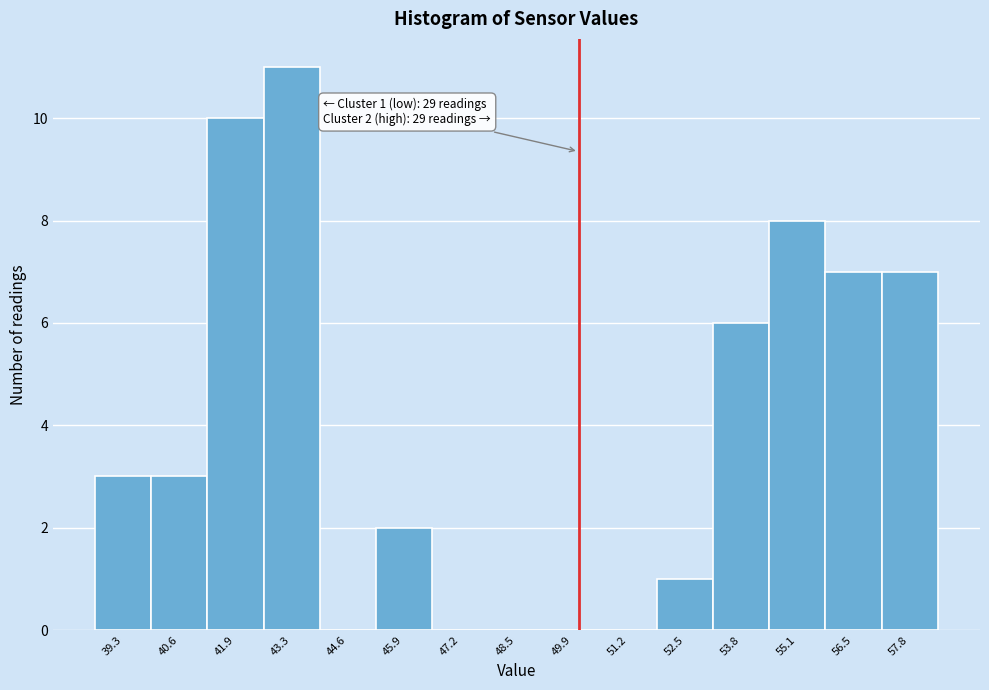

Which range on the x-axis has the tallest bar?

42.6 to 44.0